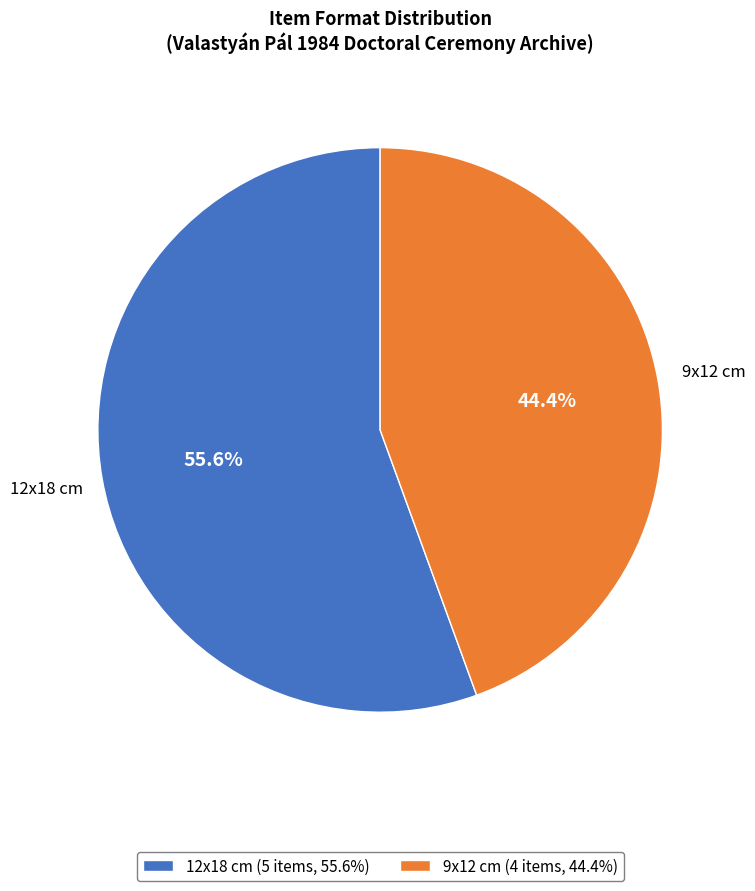

Does 9x12 cm (4 items, 44.4%) represent more than half of the total?

No